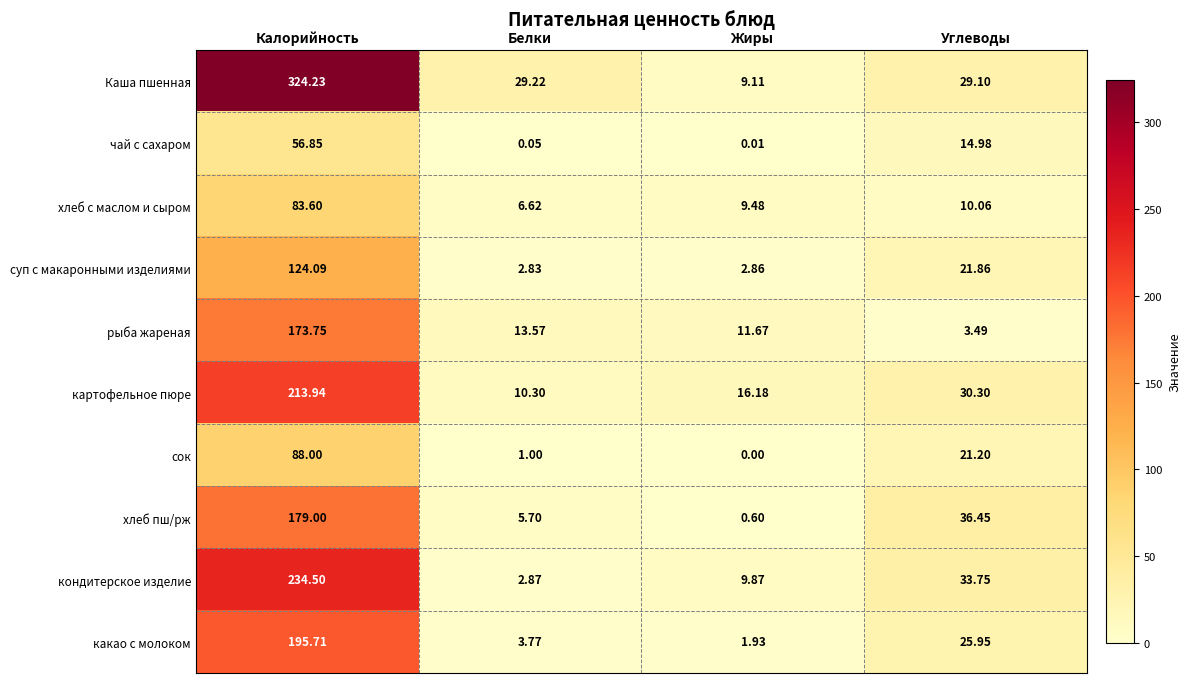

How many distinct data groups are displayed?

10